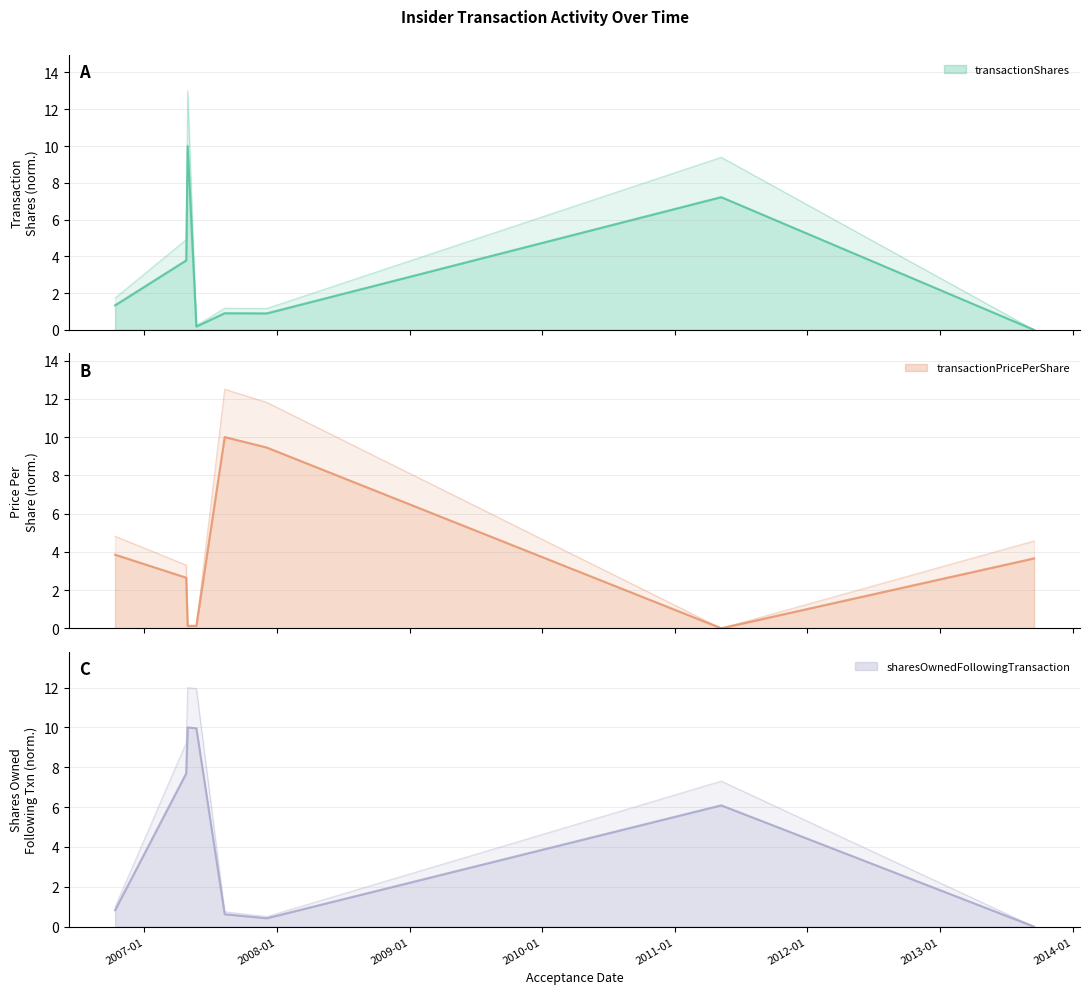

What is the approximate value of sharesOwnedFollowingTransaction at 2007-04-30?

10.0